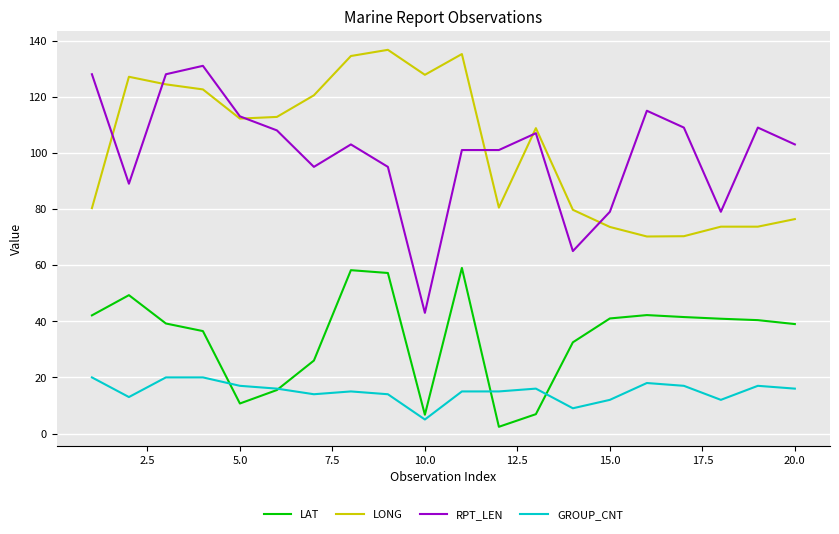

True or false: LAT and LONG intersect in this chart.

False